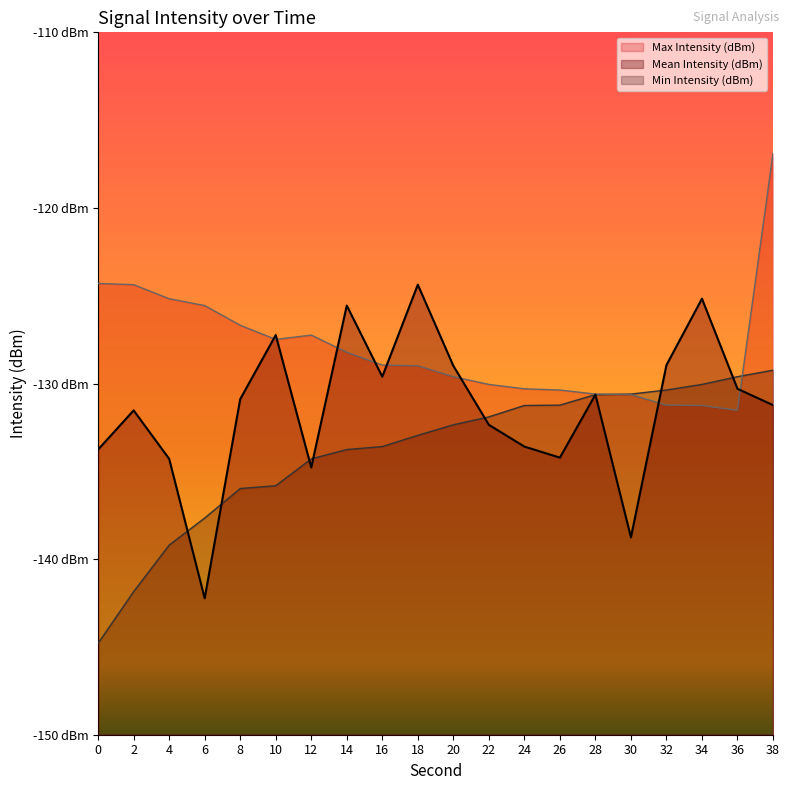

What is the difference between the Min Intensity (dBm) values at 10 and 0?

9.0